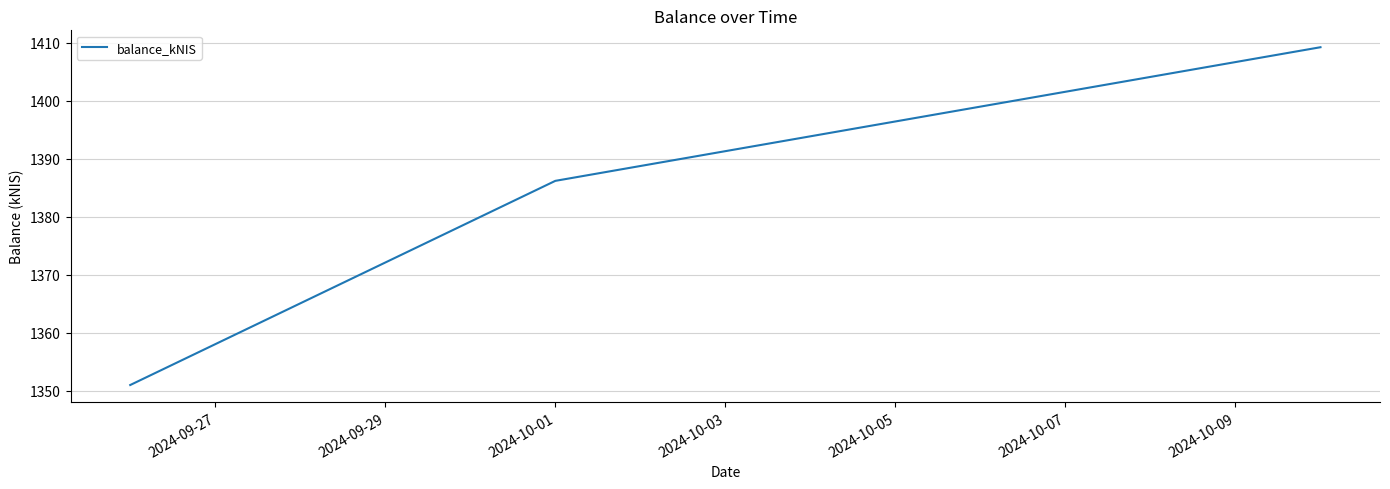

What is the average value?

1382.1